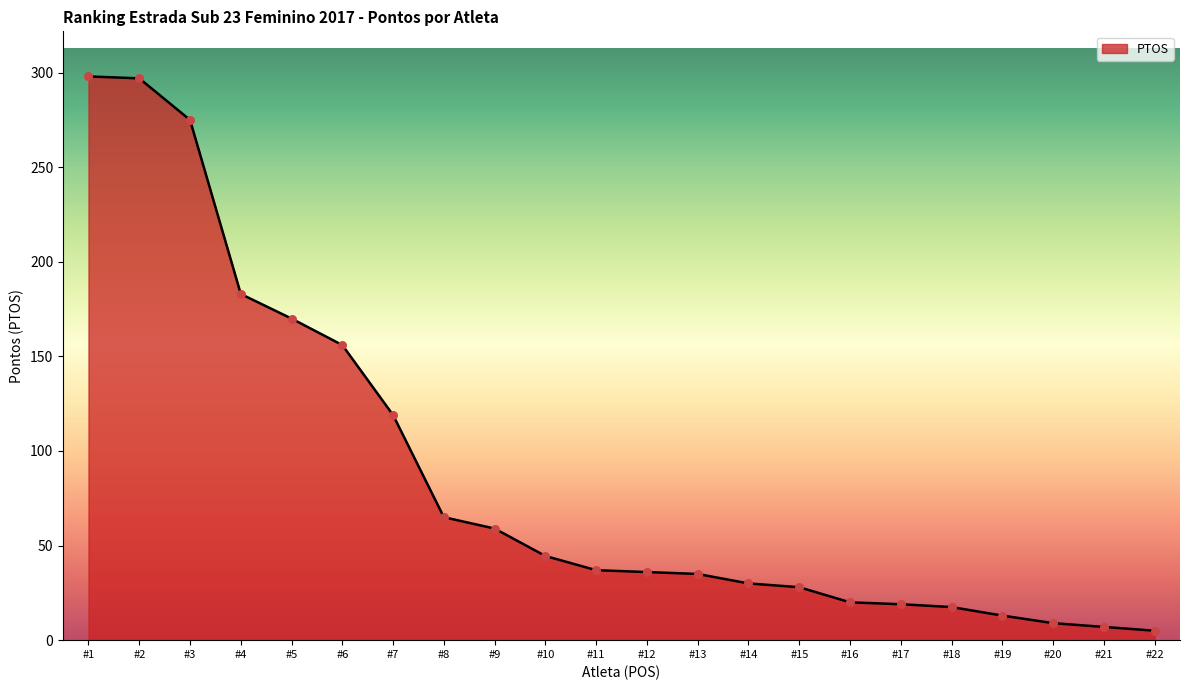

What is the ratio of the value at #13 to the value at #20?

3.9